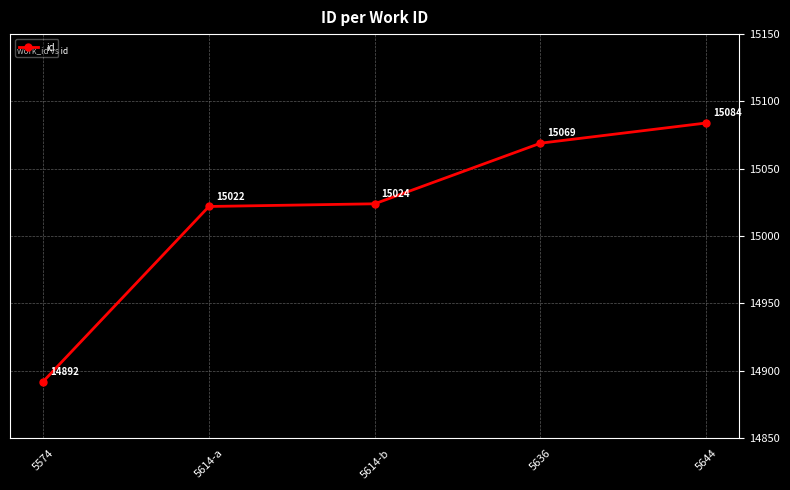

Between 5644 and 5614-b, which is larger?

5644